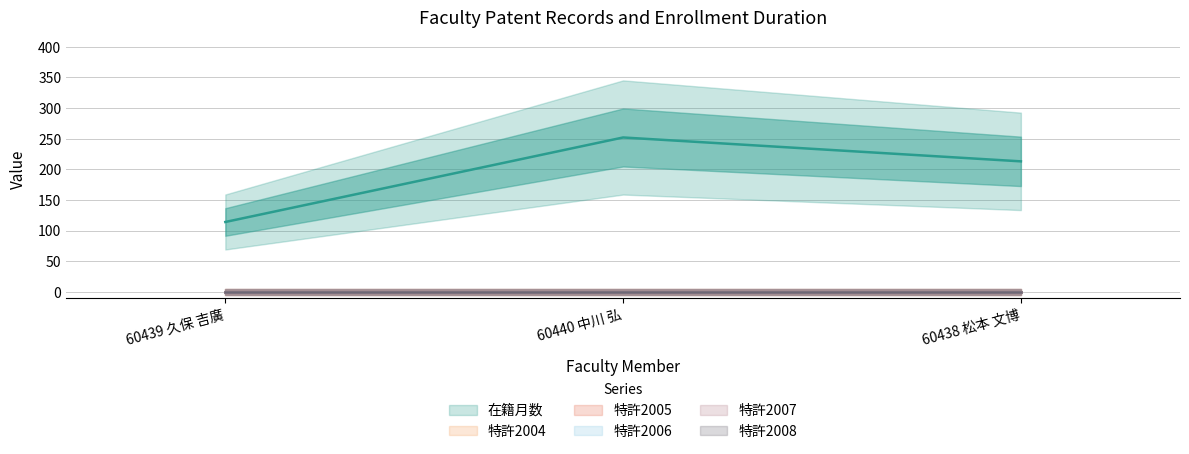

The value of 特許2006 at 60439 久保 吉廣 is 0. True or false?

True